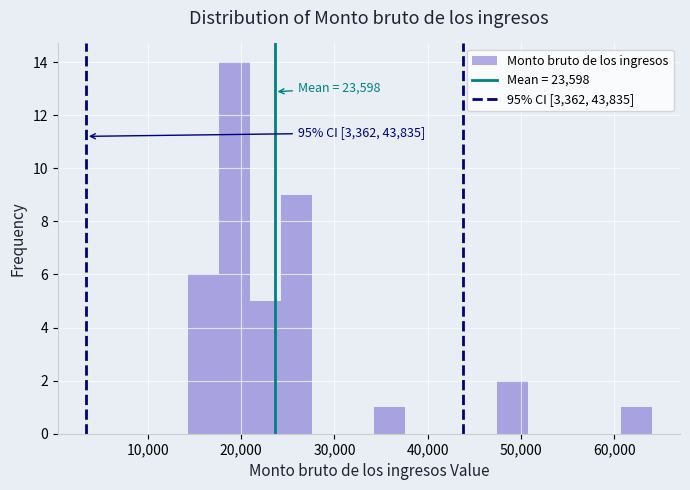

Around what value on the x-axis is the tallest bar? Give the approximate position of its centre, as read against the axis.

19000